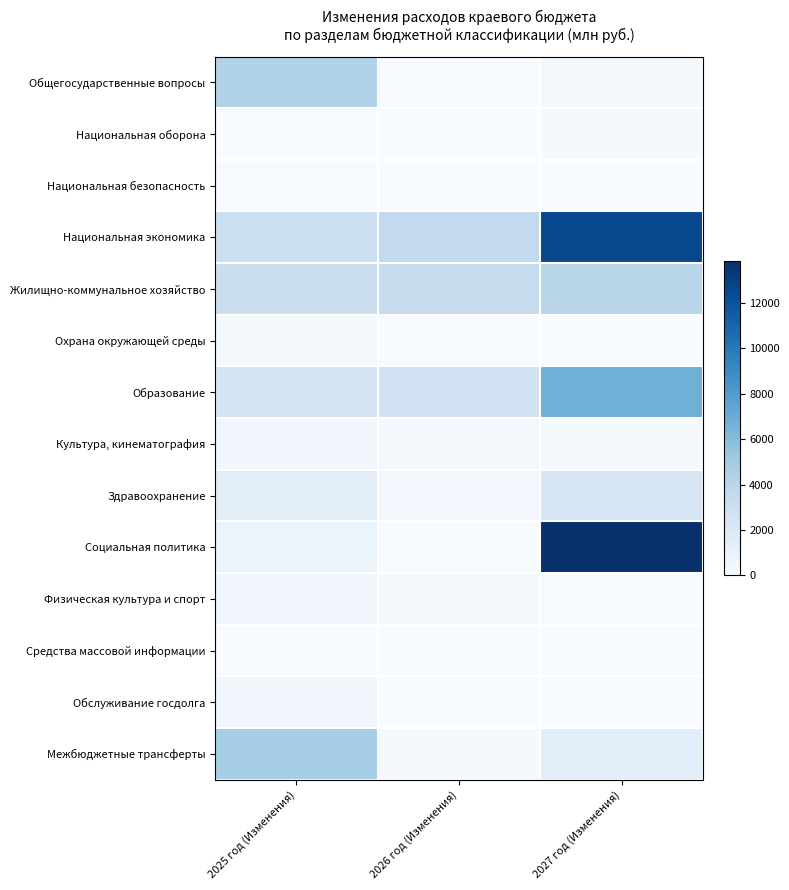

How many distinct data groups are displayed?

14